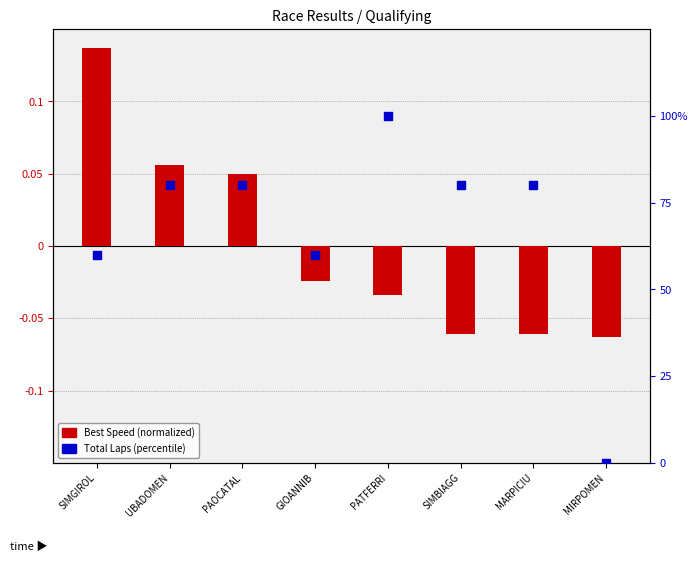

Which series contains the highest Y value?

Total Laps (percentile)